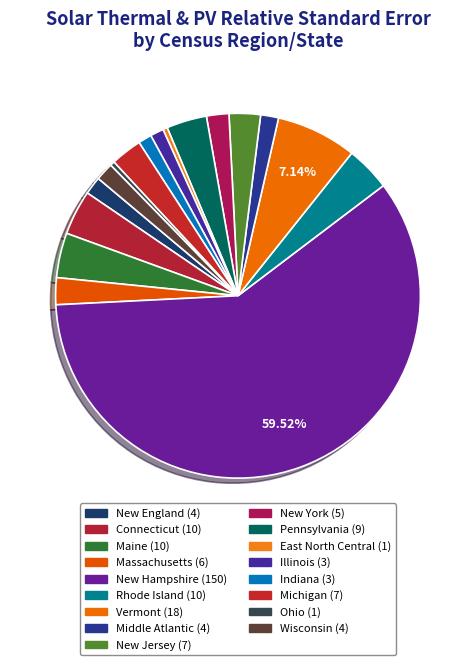

To the nearest percent, what is the difference between the Massachusetts and East North Central slice percentages?

2%